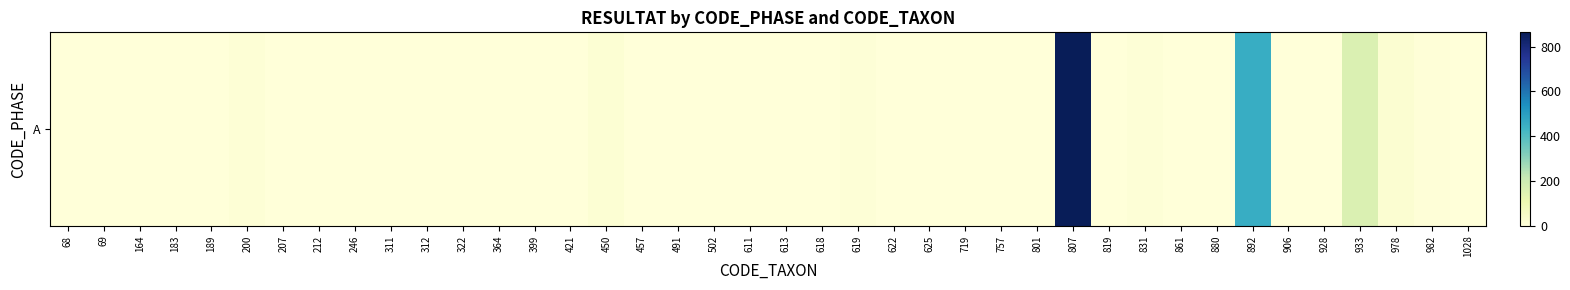

How many values are above zero?

25